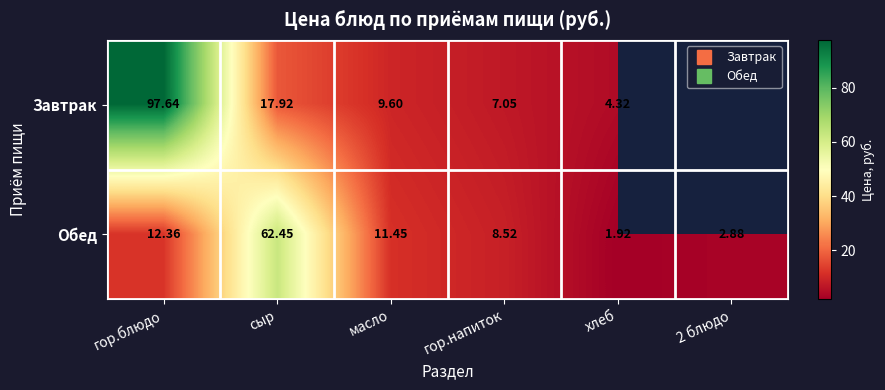

At which category is the sum across all series the highest?

гор.блюдо